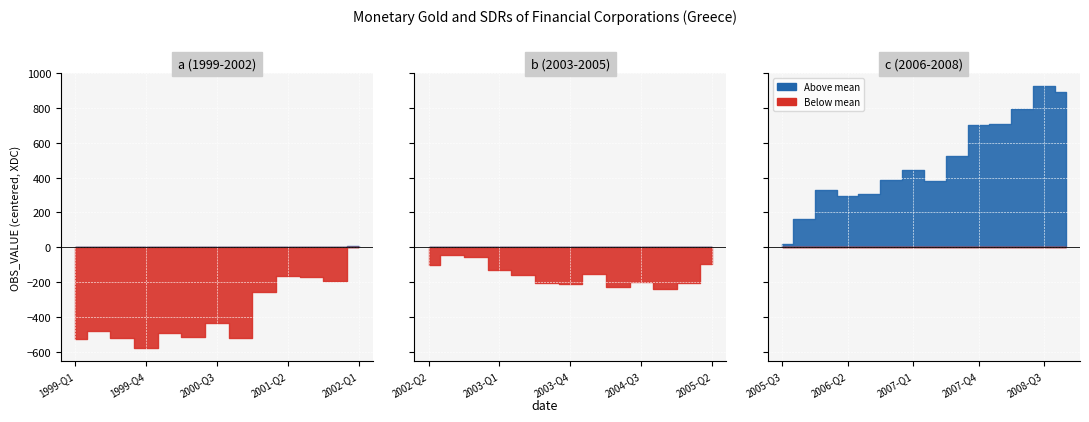

Which category has the lowest value across all series?

1999-Q4